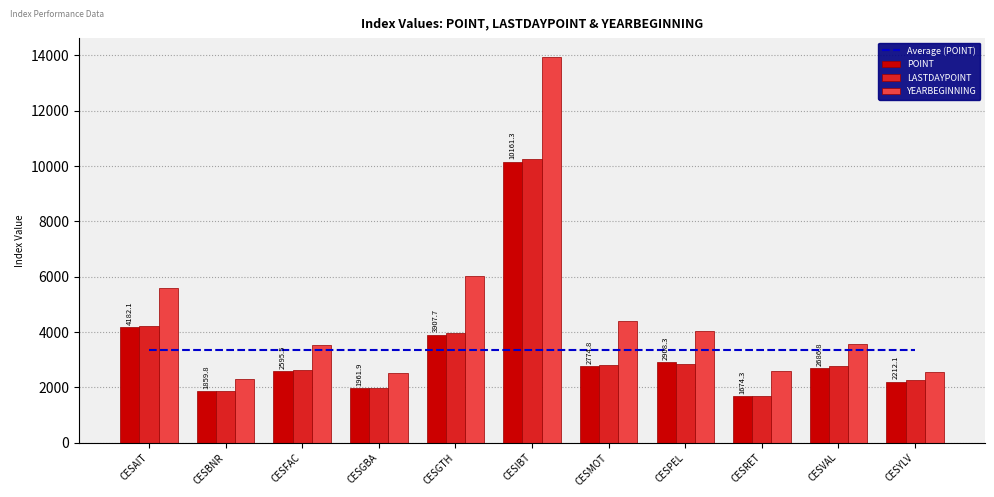

Count the number of data series in this chart.

4